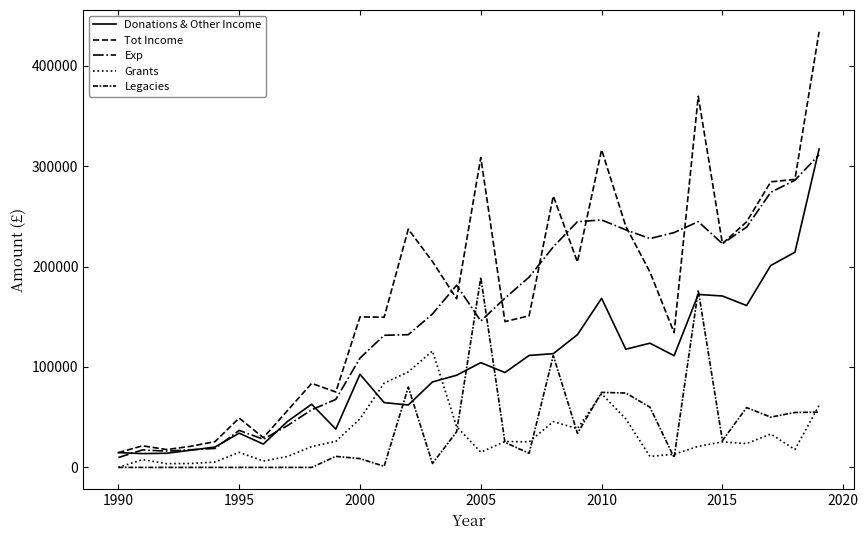

Does the chart have visible grid lines?

No